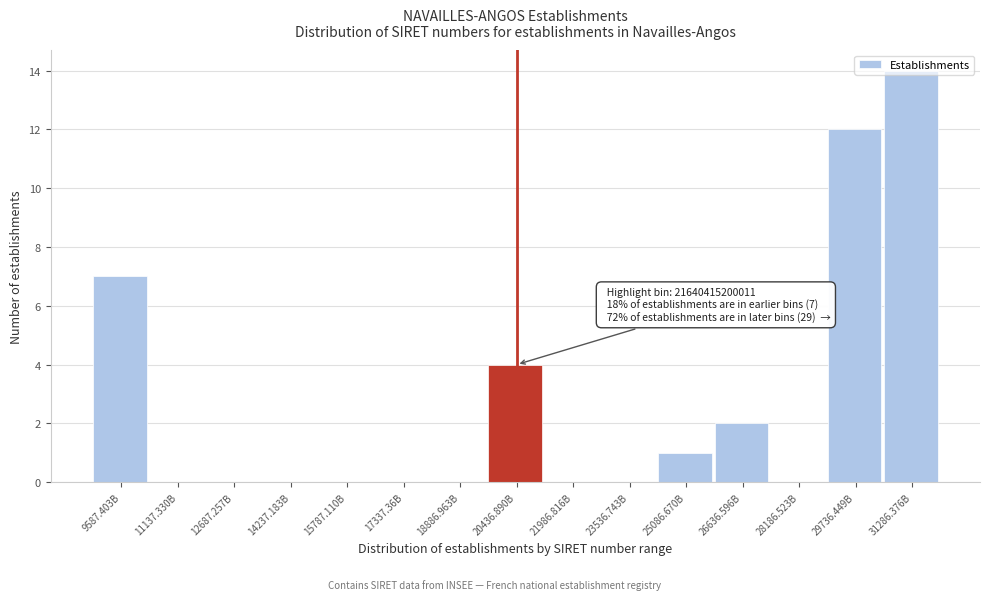

Is it true that the value at 11137.330B is 0?

True